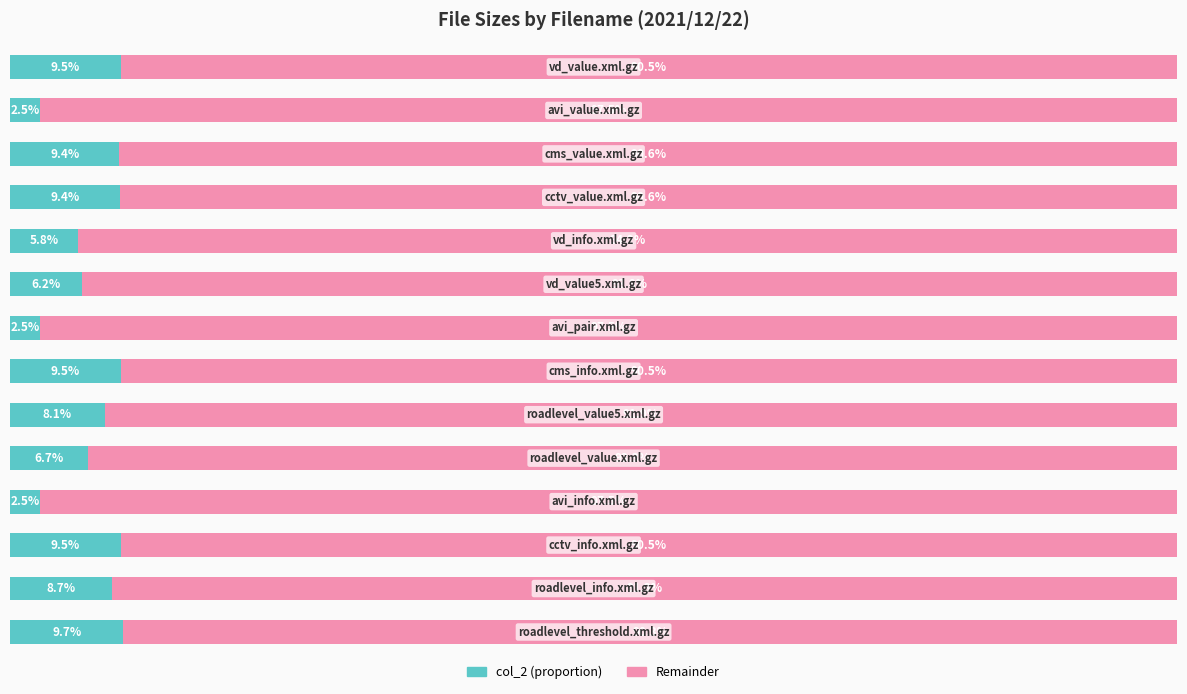

What are all the series names shown in the legend?

col_2 (proportion), Remainder